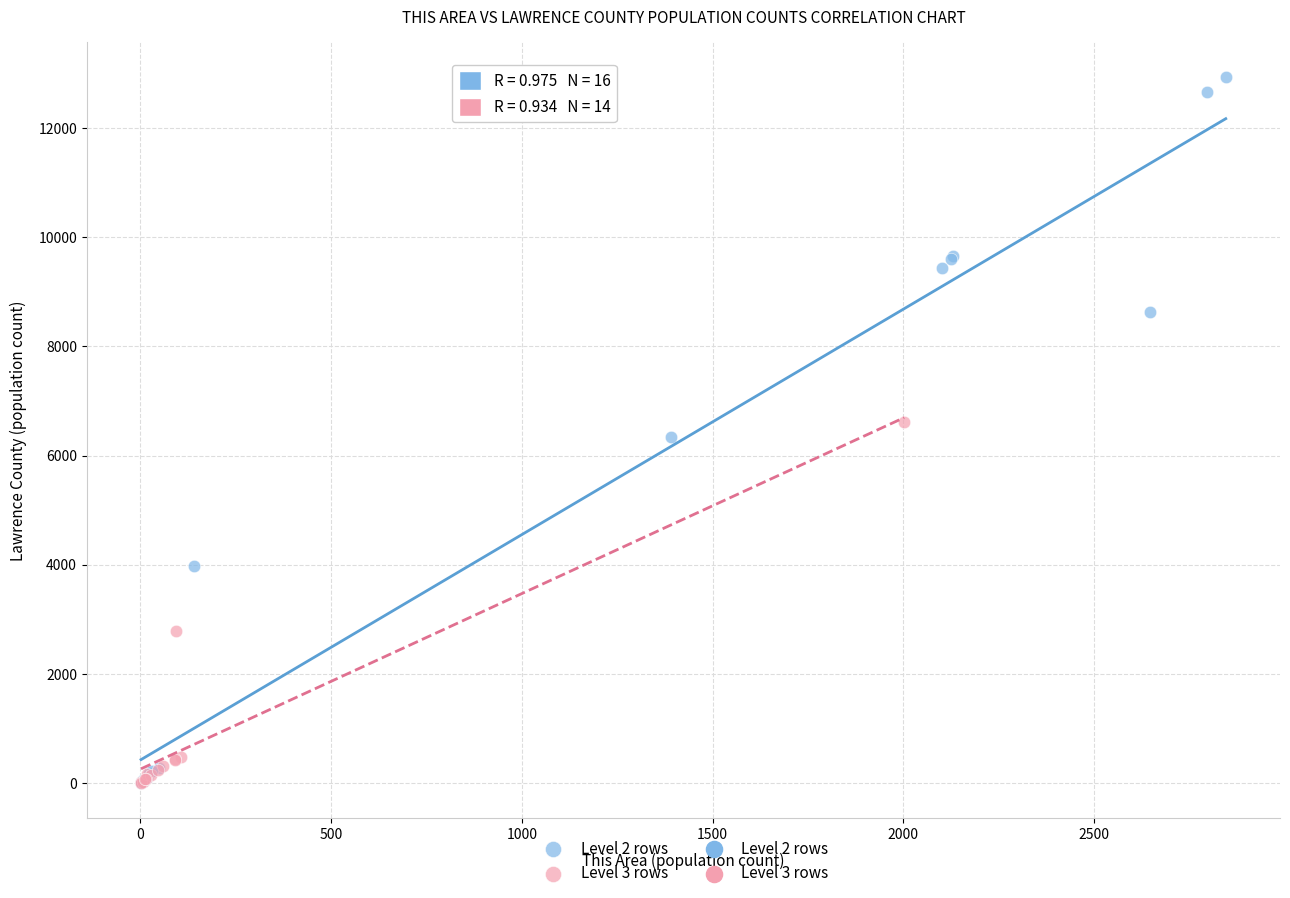

Which series reaches the maximum Y coordinate?

Level 2 rows